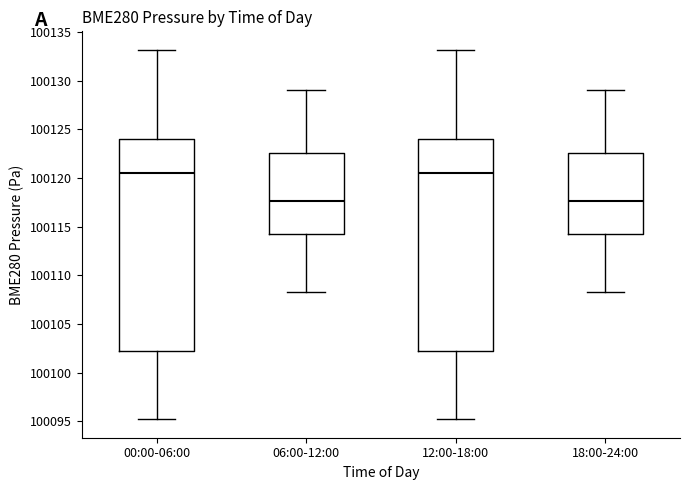

Reading left to right, read every box against the y-axis: the position of its median line, the range the box covers, and the ends of its whiskers. The values are not printed on the chart, so give them approximately, as read against the axis.

00:00-06:00: median 100120.5, box 100102.0 to 100124.0, whiskers 100095.0 to 100133.0
06:00-12:00: median 100117.5, box 100114.0 to 100122.5, whiskers 100108.5 to 100129.0
12:00-18:00: median 100120.5, box 100102.0 to 100124.0, whiskers 100095.0 to 100133.0
18:00-24:00: median 100117.5, box 100114.0 to 100122.5, whiskers 100108.5 to 100129.0